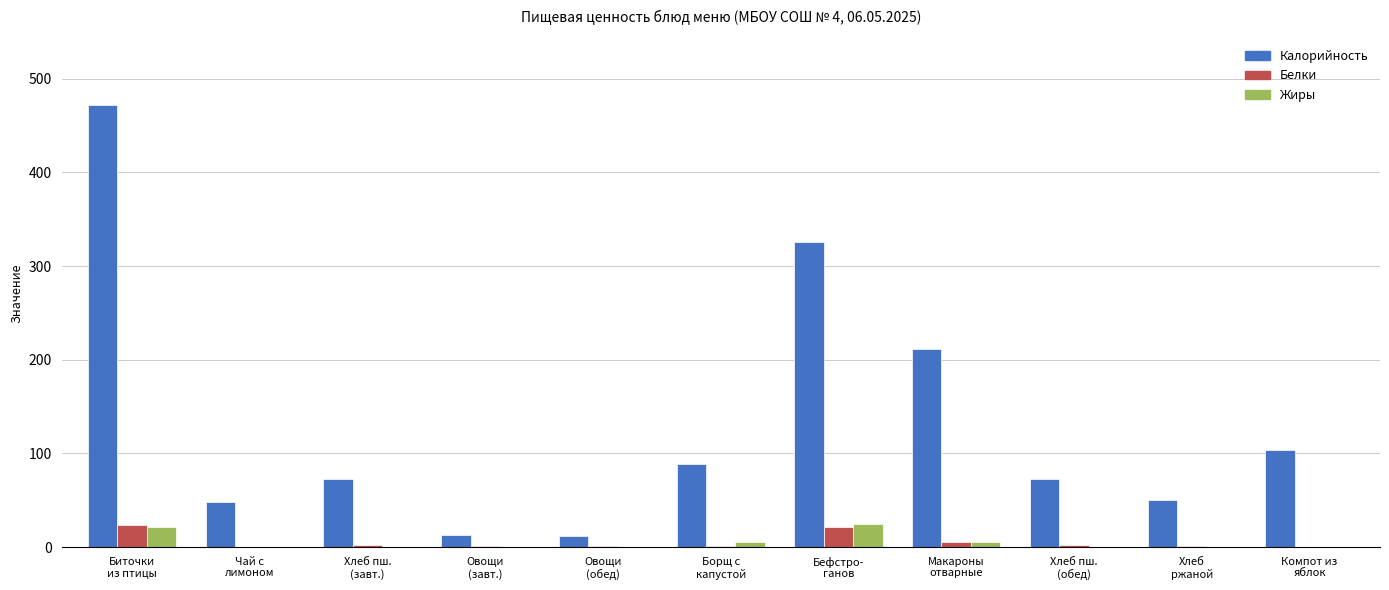

Does the chart contain stacked bars?

No